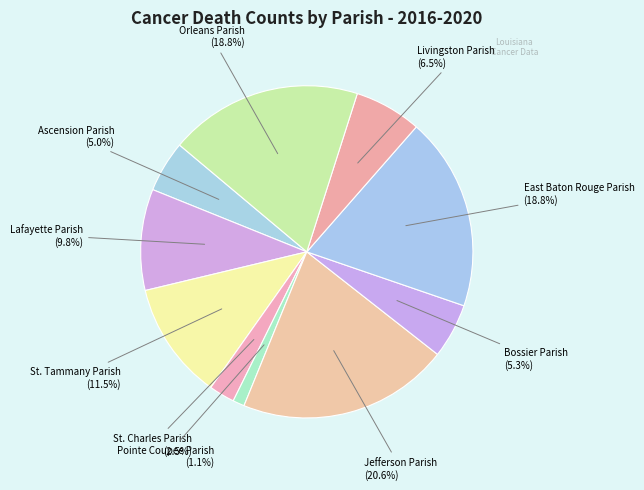

Between Bossier Parish and East Baton Rouge Parish, which is larger?

East Baton Rouge Parish